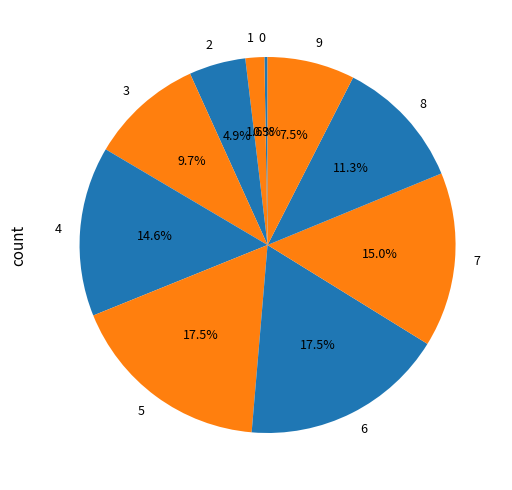

Does 4 represent more than half of the total?

No